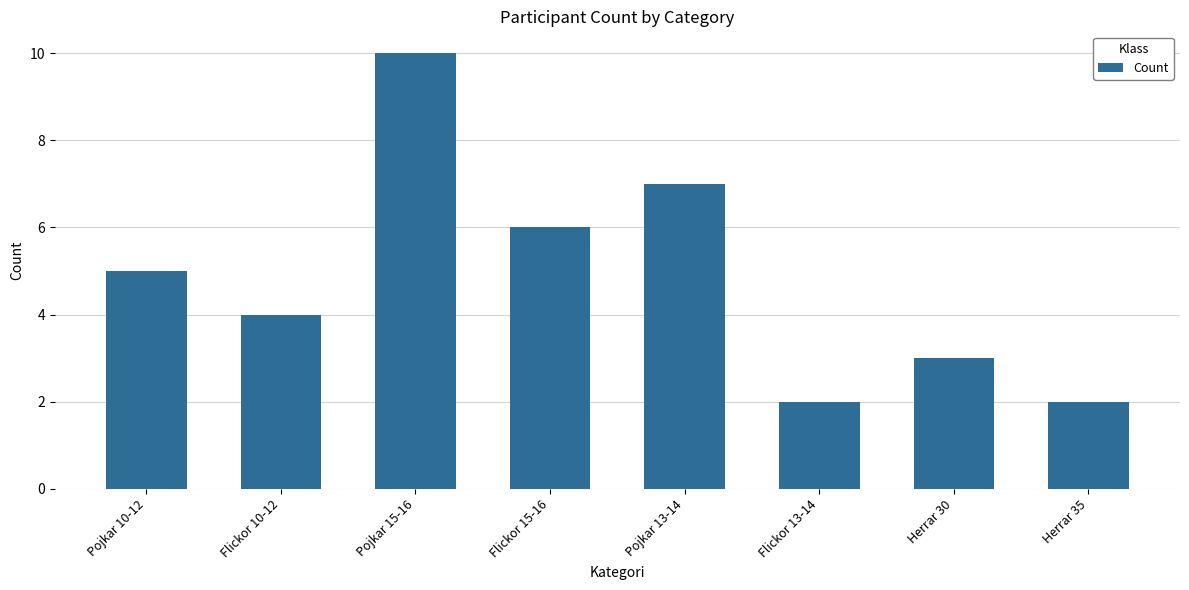

What is the ratio of the value at Flickor 13-14 to the value at Pojkar 13-14?

0.3